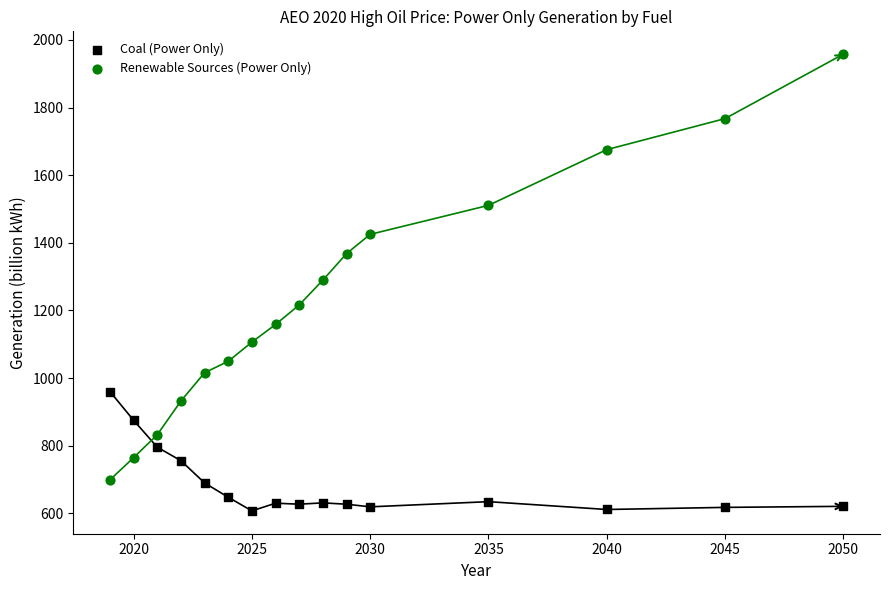

Which series contains the highest Y value?

Renewable Sources (Power Only)